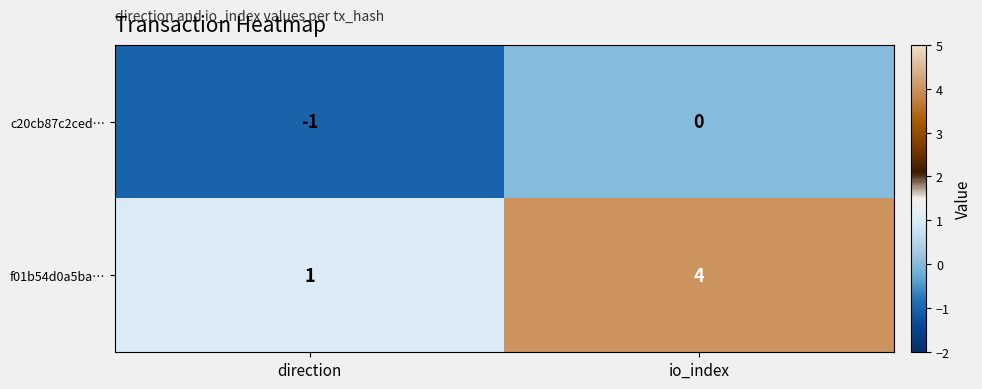

Reading left to right, extract all data points from this chart.

c20cb87c2ced…: -1	0
f01b54d0a5ba…: 1	4